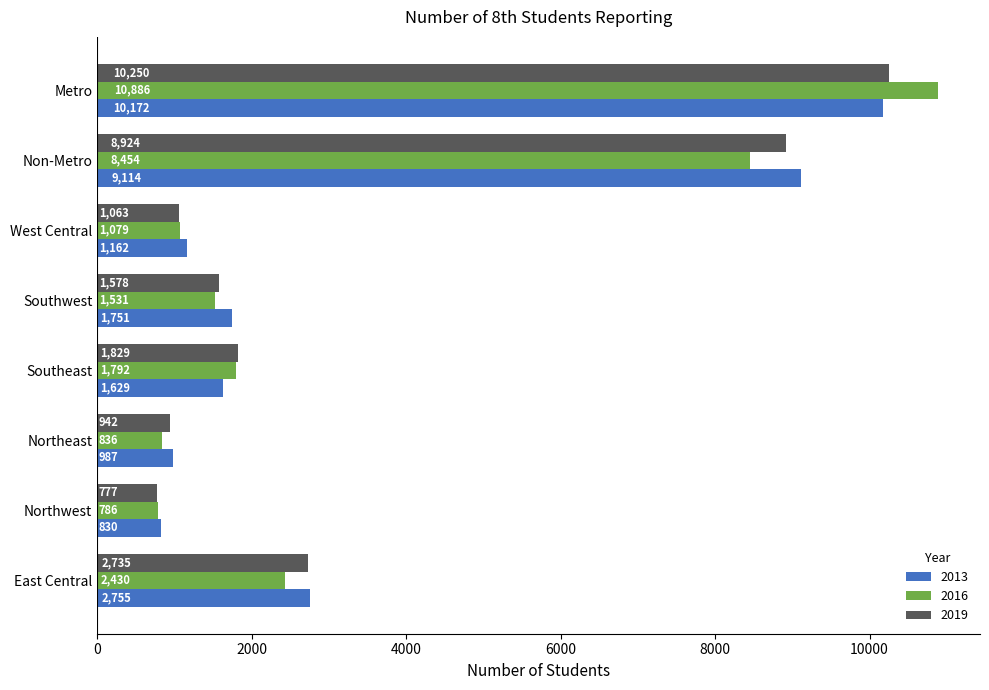

What is the difference between the maximum and second lowest values in the 2019 series?

9308